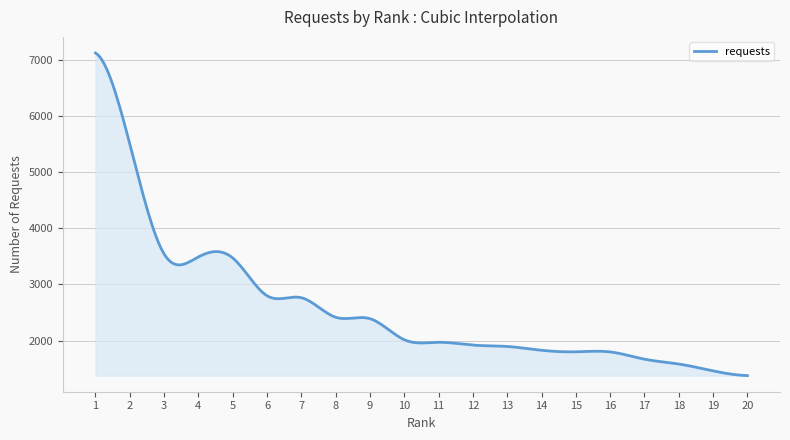

What is the maximum value shown in the chart?

7116.0